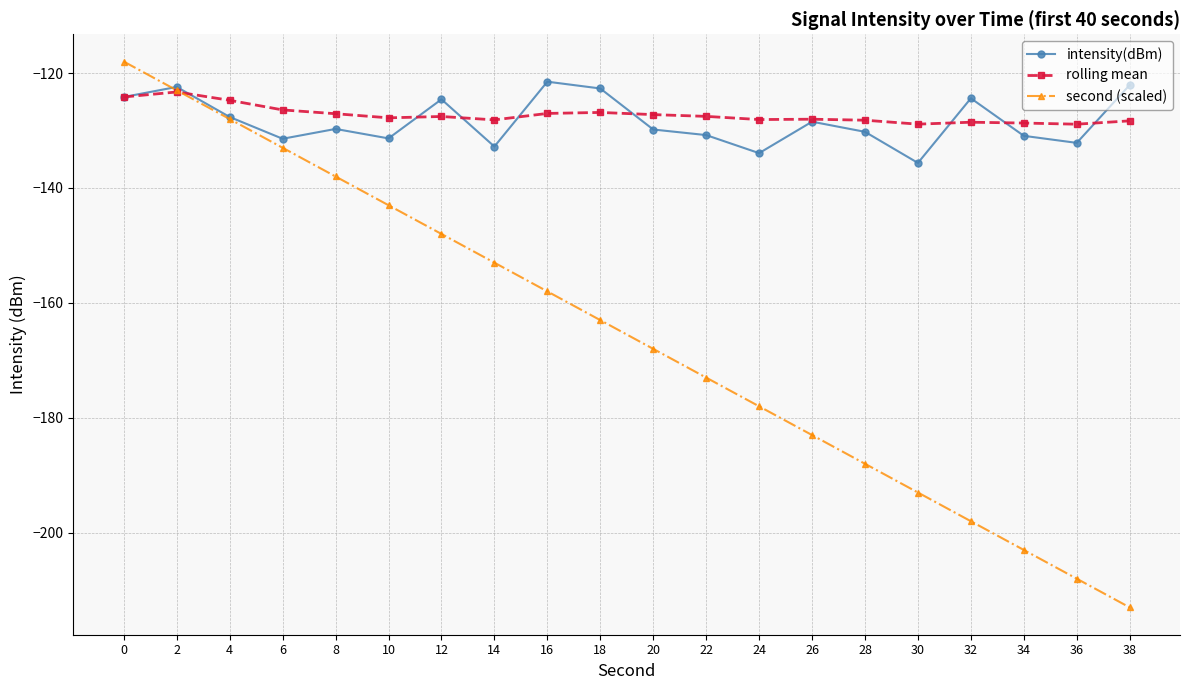

What are all the series names shown in the legend?

intensity(dBm), rolling mean, second (scaled)